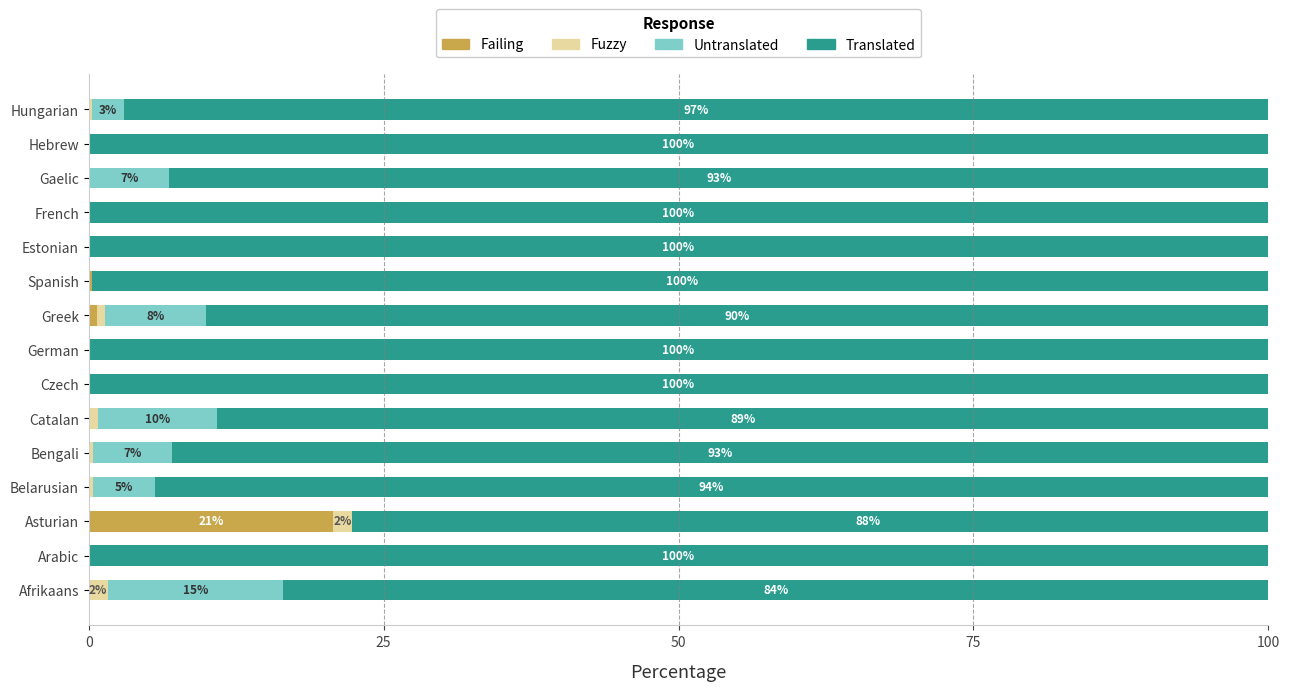

What is the difference between the maximum and minimum values in the Fuzzy series?

1.6